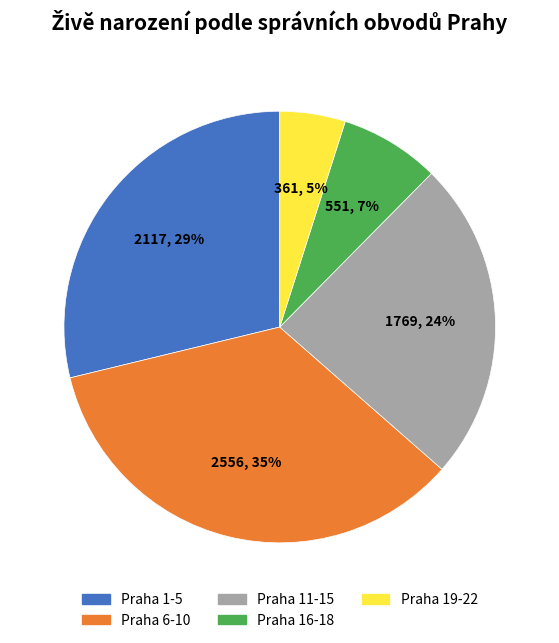

To the nearest percent, what is the combined percentage of Praha 19-22 and Praha 11-15?

29%